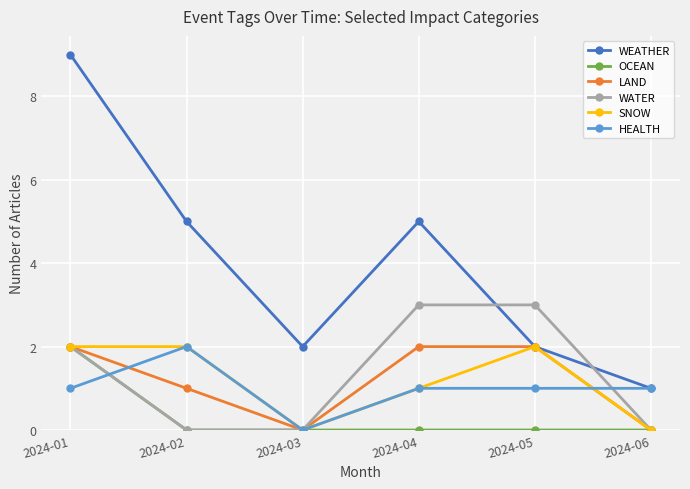

What is the difference between the maximum and minimum values in the HEALTH series?

2